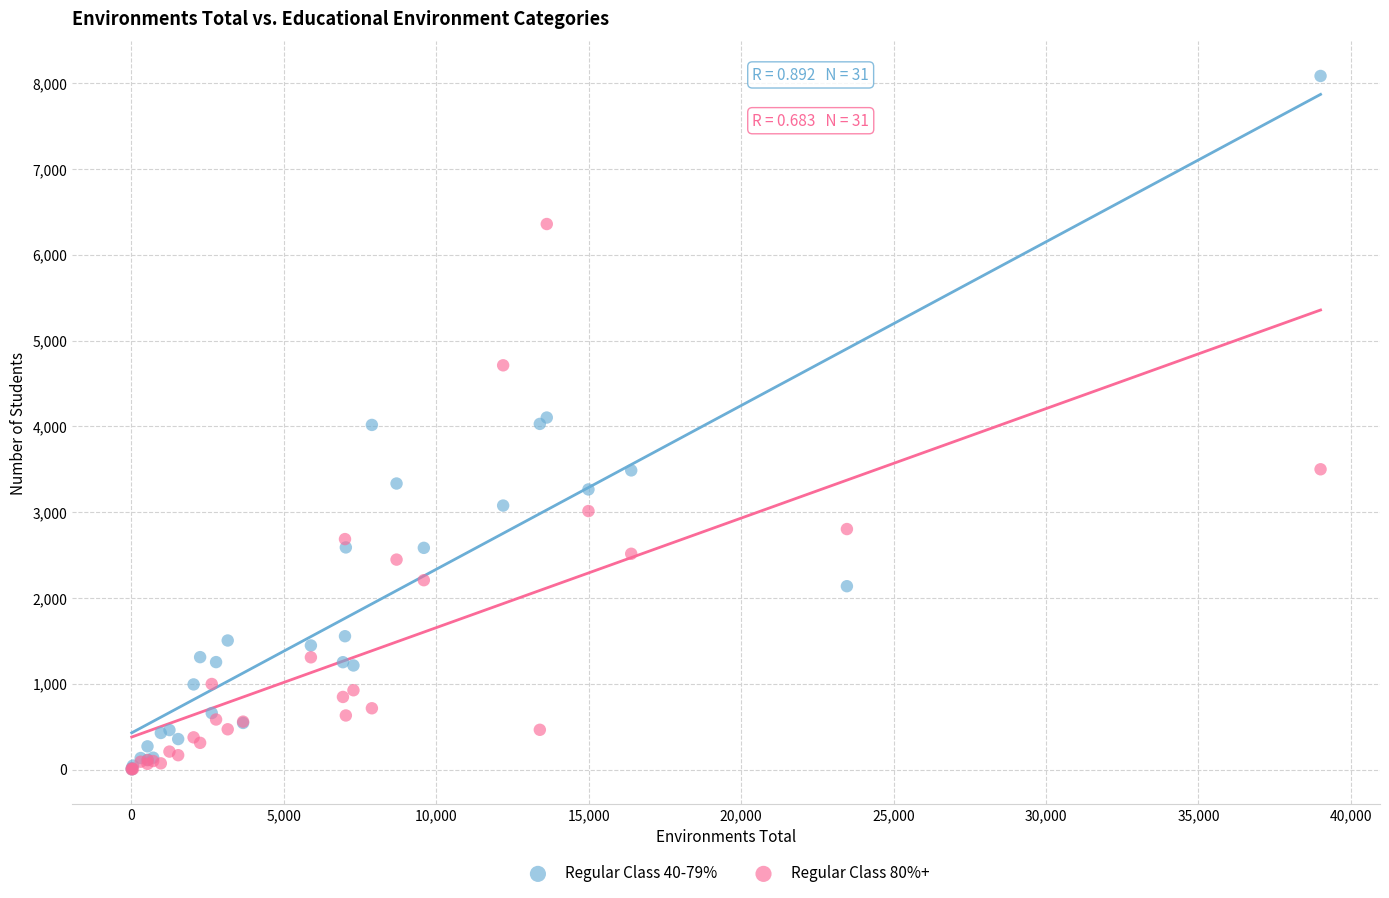

What are all the series names shown in the legend?

Regular Class 40-79%, Regular Class 80%+